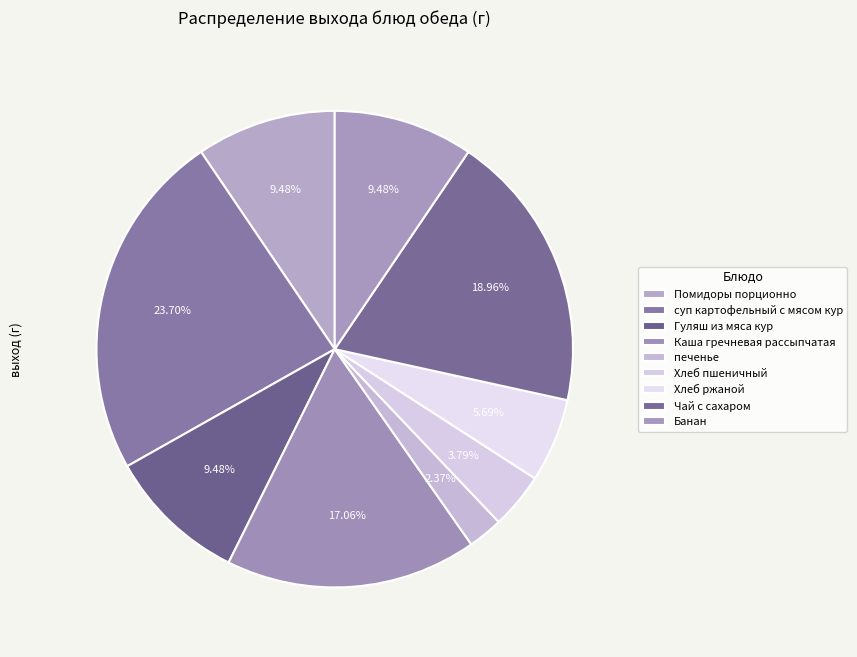

Count the number of slices in the pie.

9